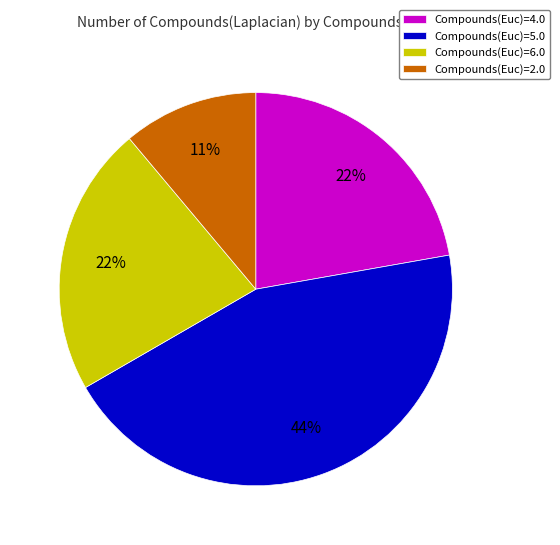

Is it true that Compounds(Euc)=6.0 is 29% of the pie?

False